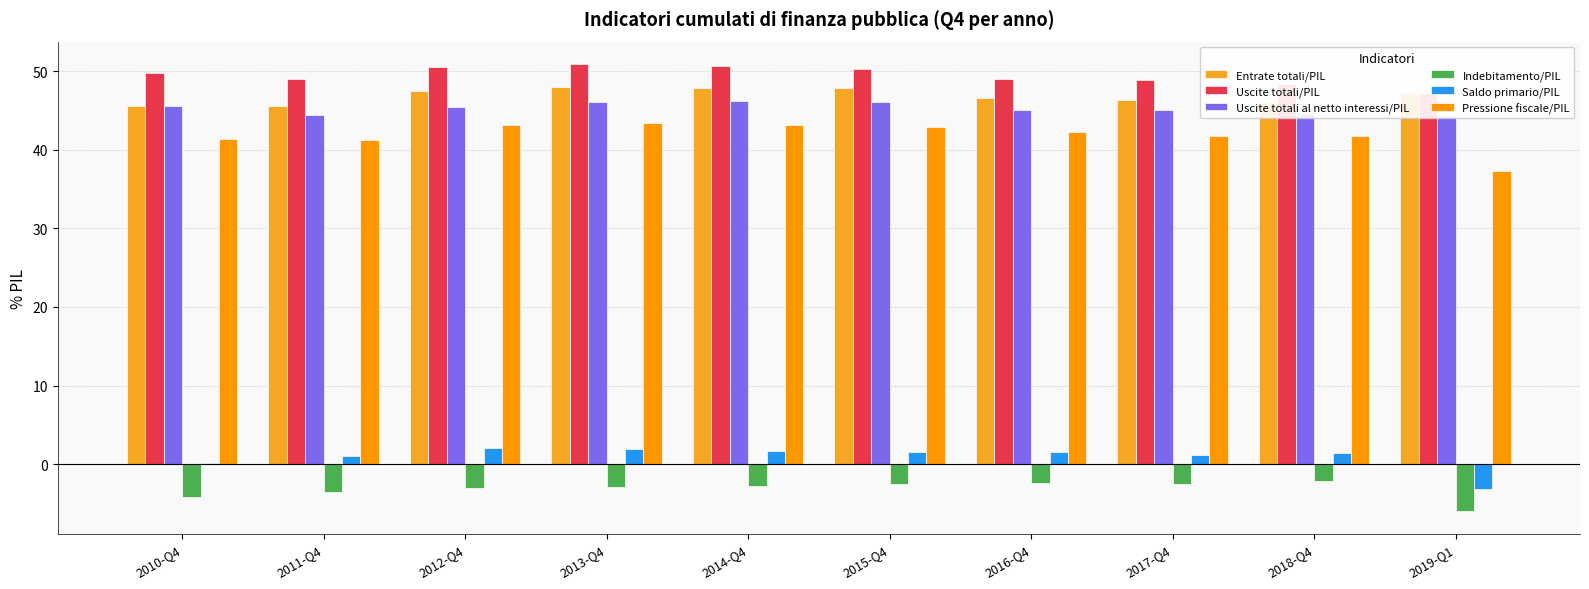

Between 2013-Q4 and 2016-Q4, which series saw the biggest shift?

Uscite totali/PIL